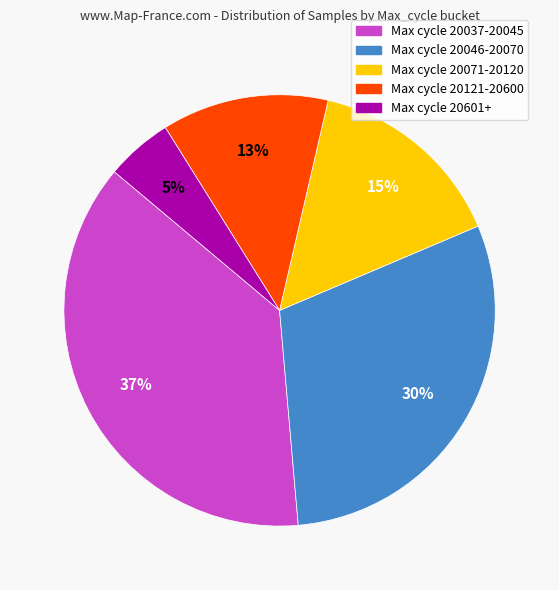

Which category has the smallest portion of the pie?

Max cycle 20601+